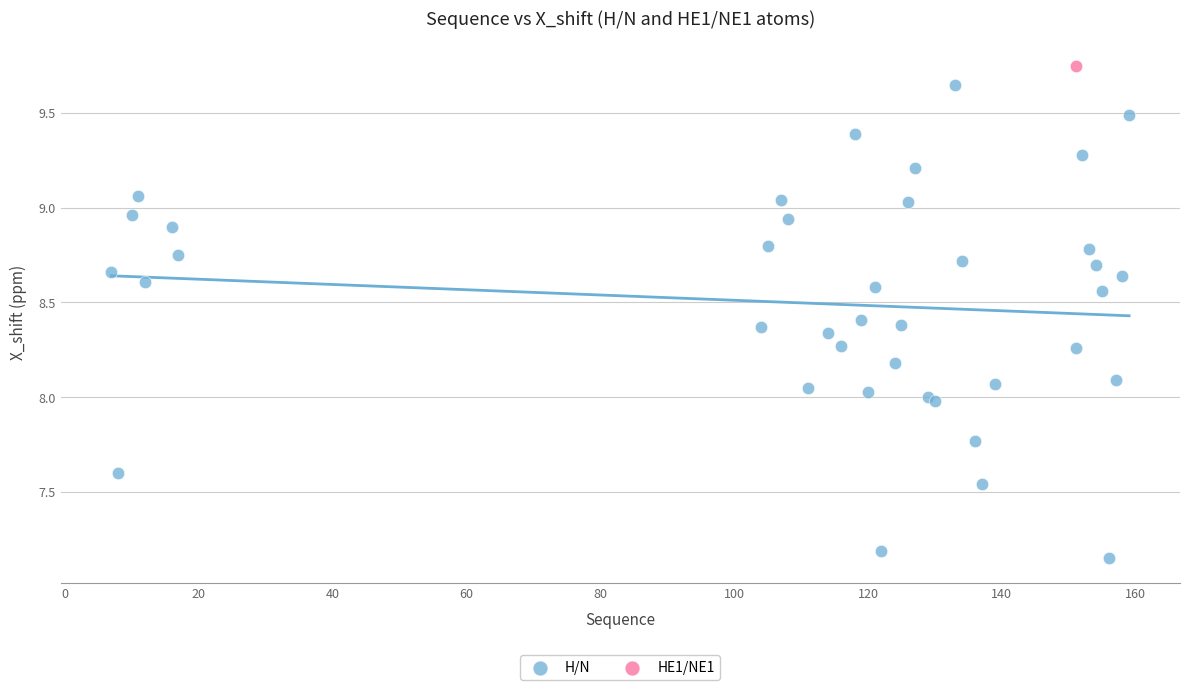

What are all the series names shown in the legend?

H/N, HE1/NE1